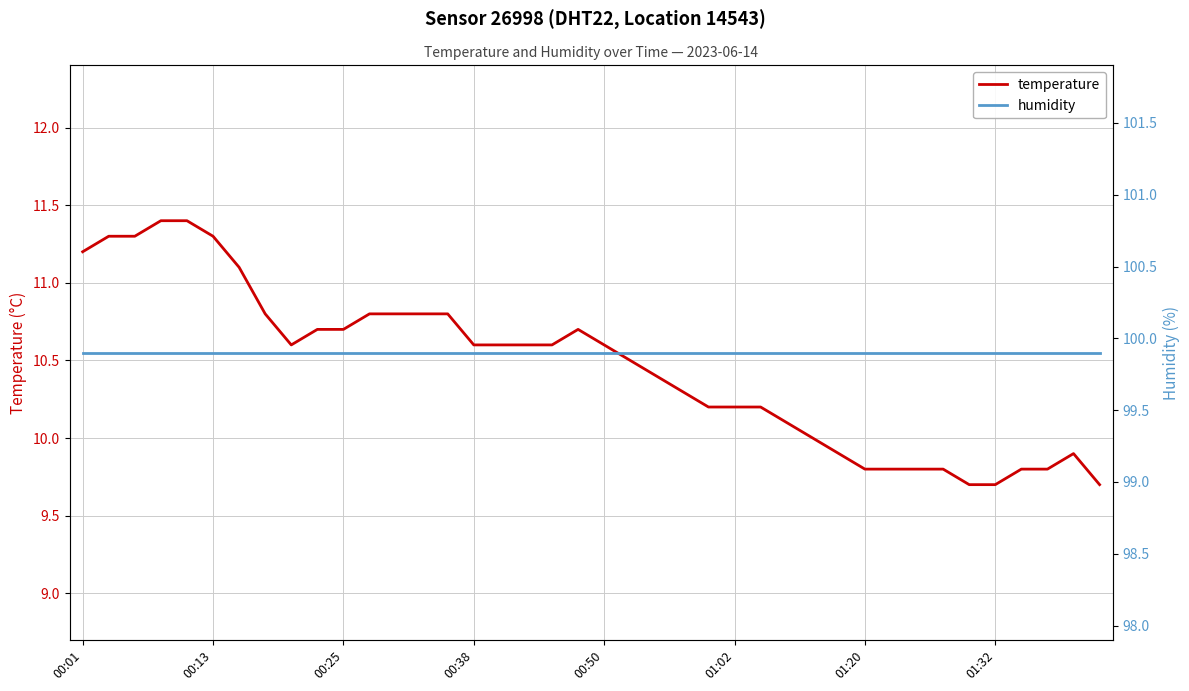

What is the difference between the maximum and minimum values in the temperature series?

1.7